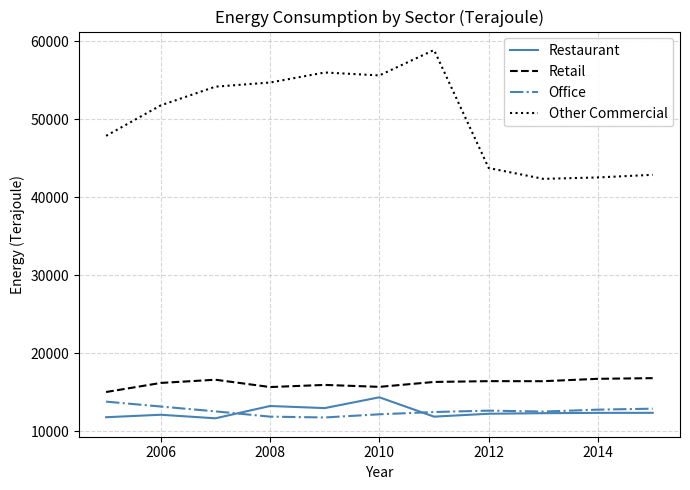

True or false: Restaurant and Retail cross at least once.

False